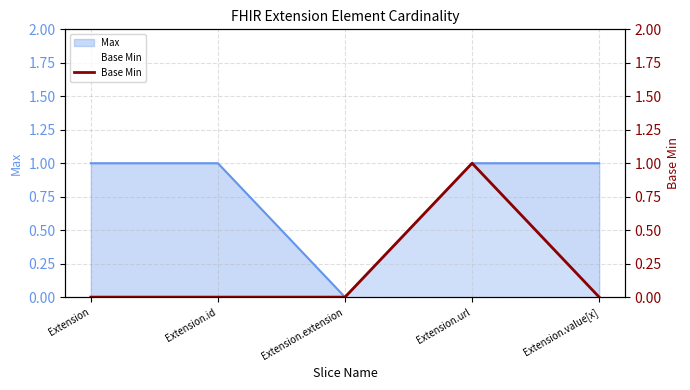

Is it true that the value at Extension.id is 0?

True